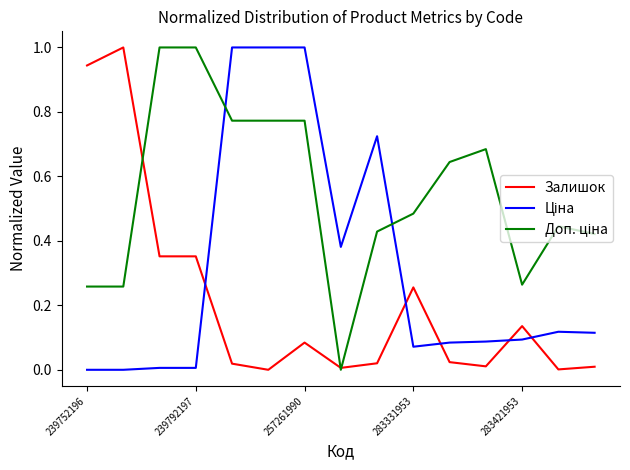

What is the greatest value displayed?

1.0